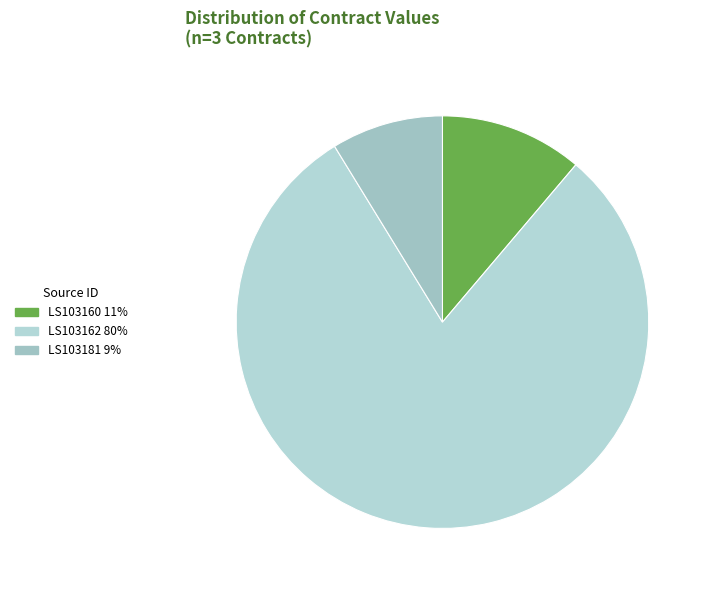

Which slice is the smallest?

LS103181